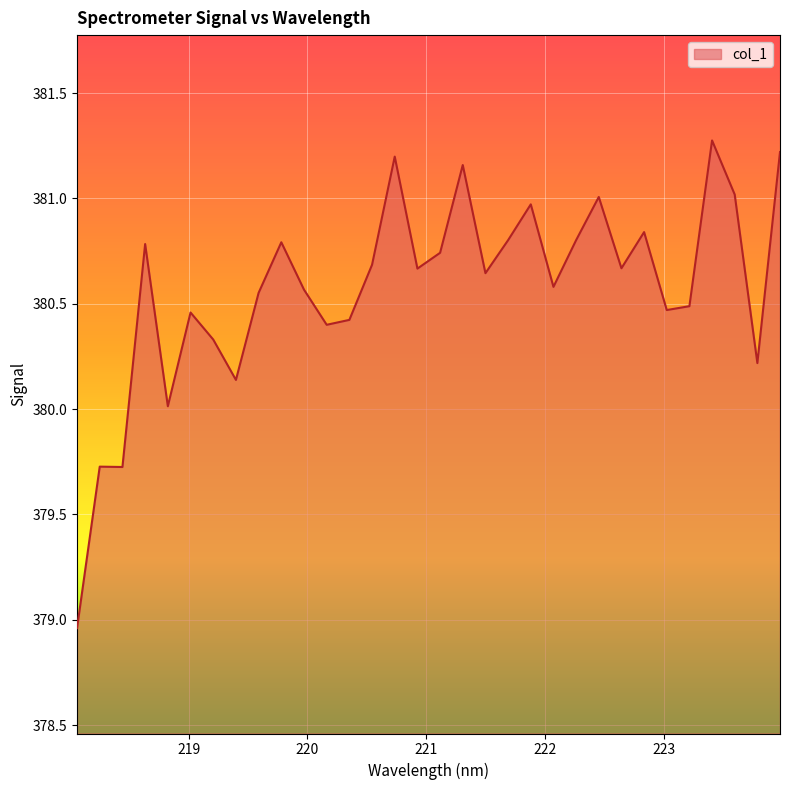

What is the difference between the maximum and minimum values?

2.3